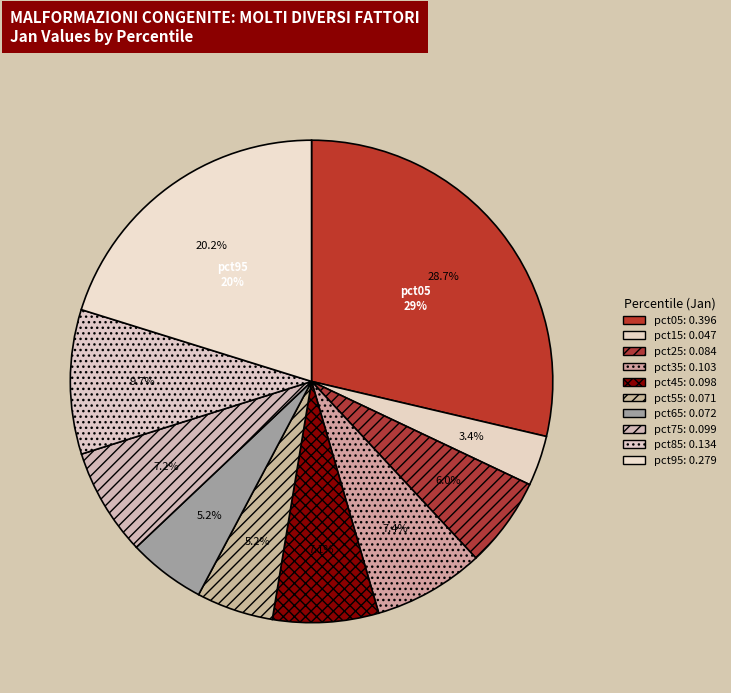

True or false: pct05 accounts for 29% of the total.

True